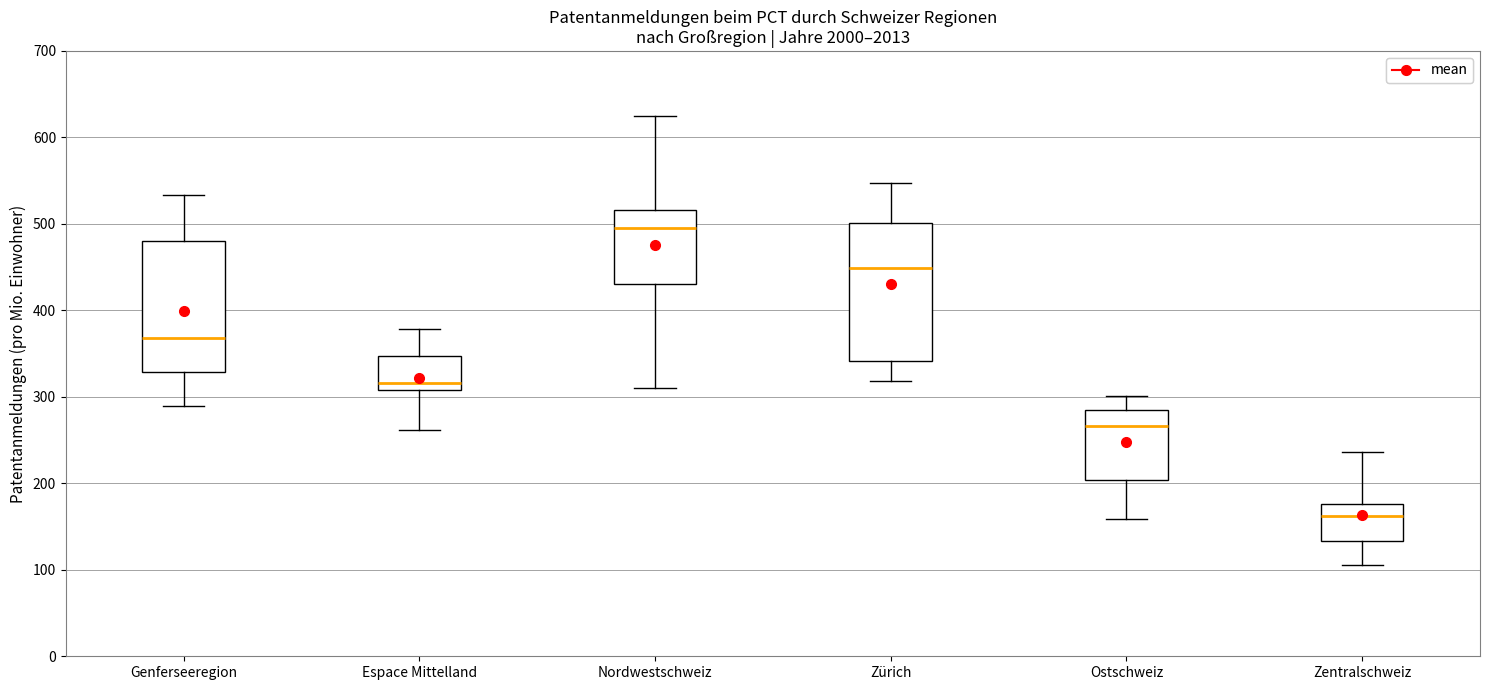

Reading left to right, read every box against the y-axis: the position of its median line, the range the box covers, and the ends of its whiskers. The values are not printed on the chart, so give them approximately, as read against the axis.

Genferseeregion: median 370, box 330 to 480, whiskers 290 to 530
Espace Mittelland: median 320, box 310 to 350, whiskers 260 to 380
Nordwestschweiz: median 490, box 430 to 520, whiskers 310 to 620
Zürich: median 450, box 340 to 500, whiskers 320 to 550
Ostschweiz: median 270, box 200 to 290, whiskers 160 to 300
Zentralschweiz: median 160, box 130 to 180, whiskers 110 to 240